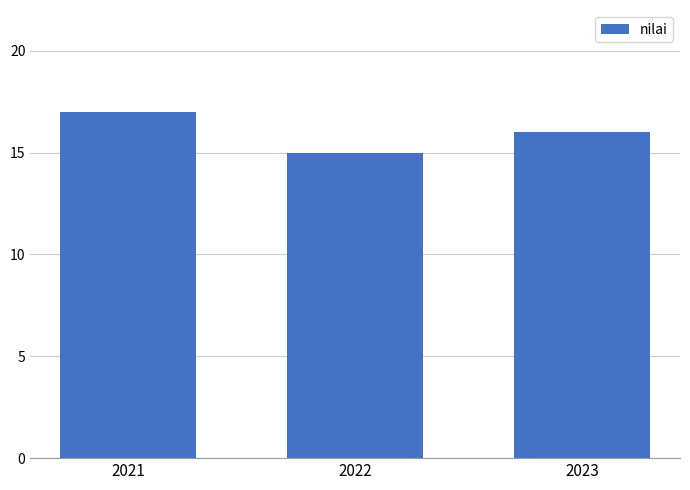

How many data points are less than 16?

1